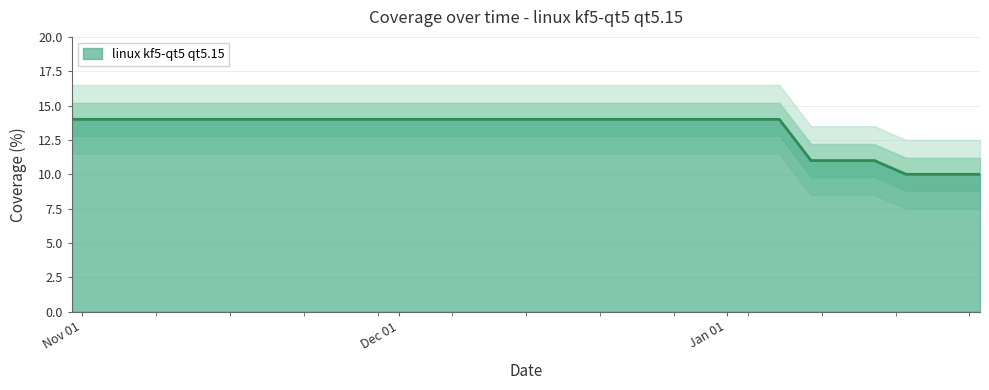

True or false: the data shows 10 at 2022-01-25.

True